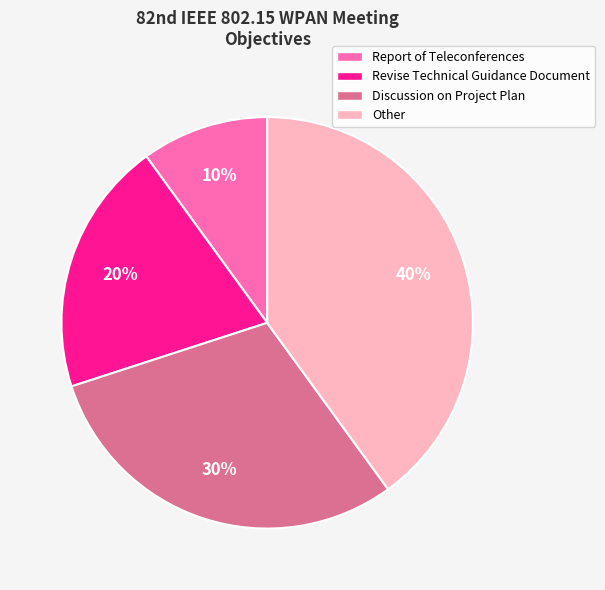

To the nearest percent, what is the difference between the largest and smallest slice percentages?

30%